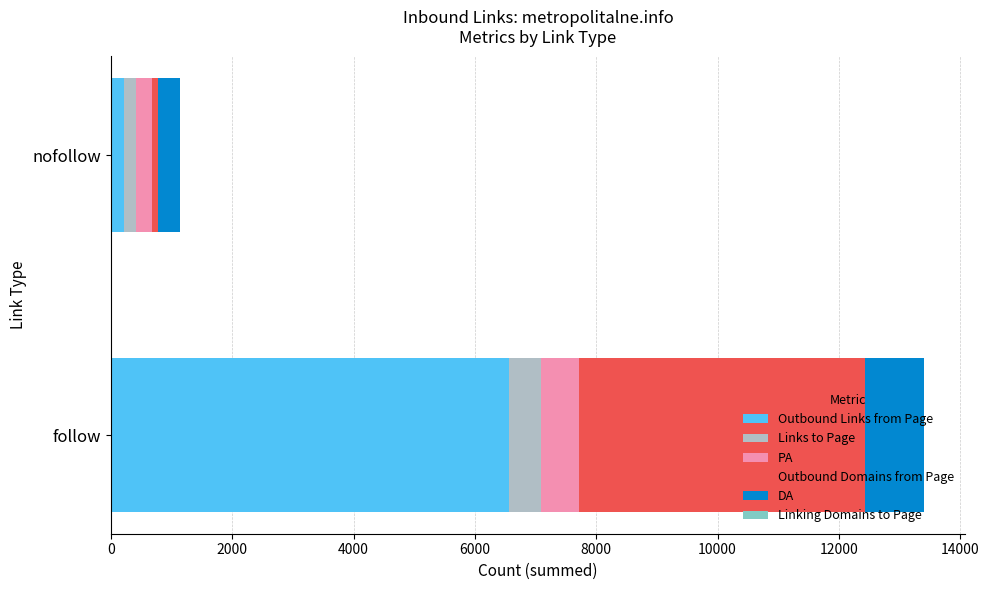

Which category has the highest value in the Outbound Links from Page series?

follow